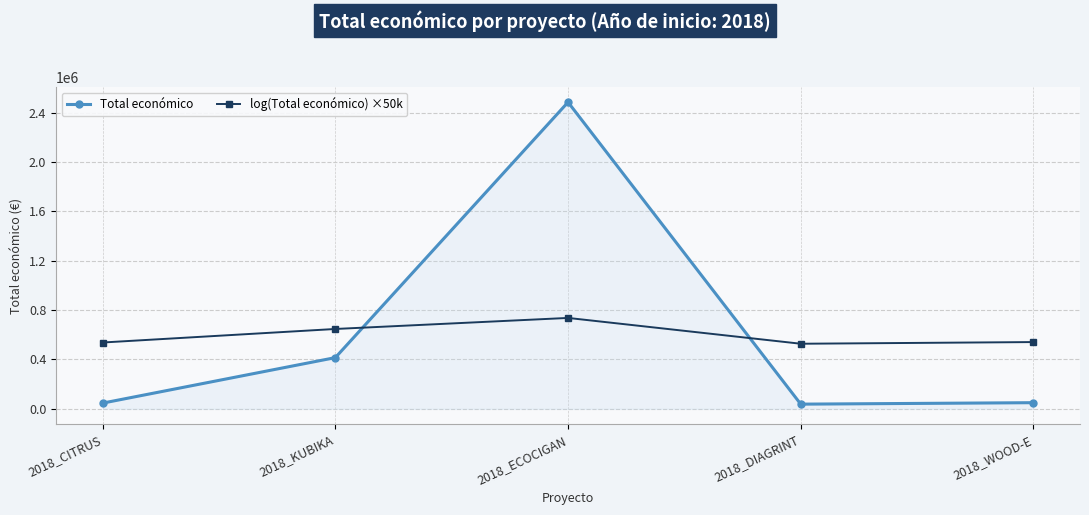

Between which two adjacent categories do log(Total económico) ×50k and Total económico first intersect?

2018_KUBIKA and 2018_ECOCIGAN